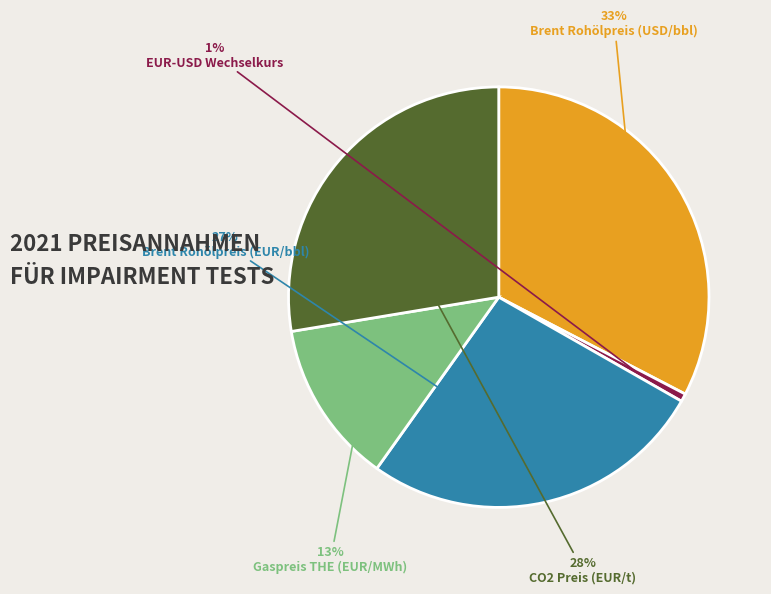

To the nearest percent, what portion does Gaspreis THE (EUR/MWh) represent?

13%